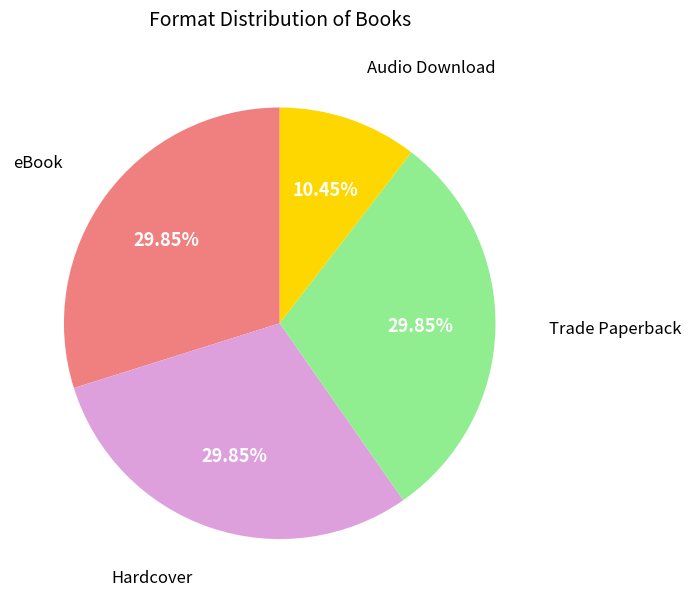

Is there a majority slice in this chart?

No